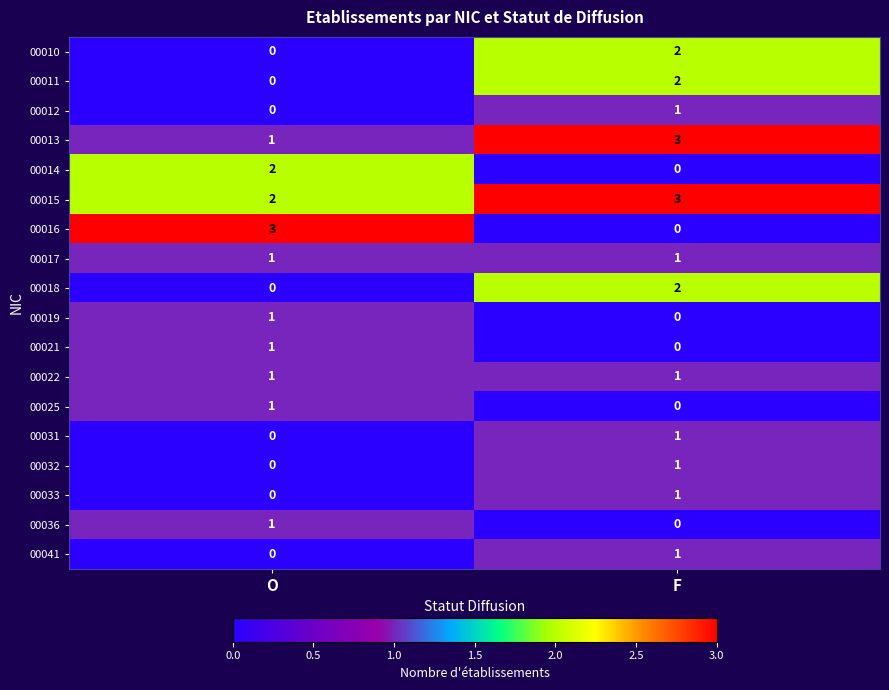

The value of 00031 at O is 0. True or false?

True